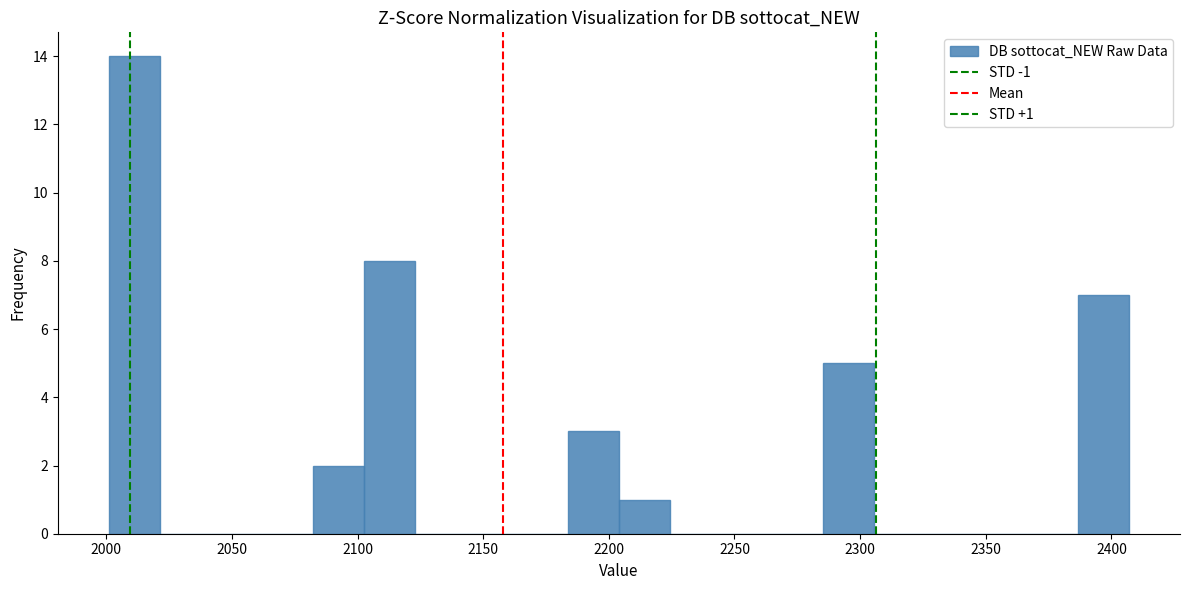

Over which range of the x-axis is the bar tallest?

2000 to 2020